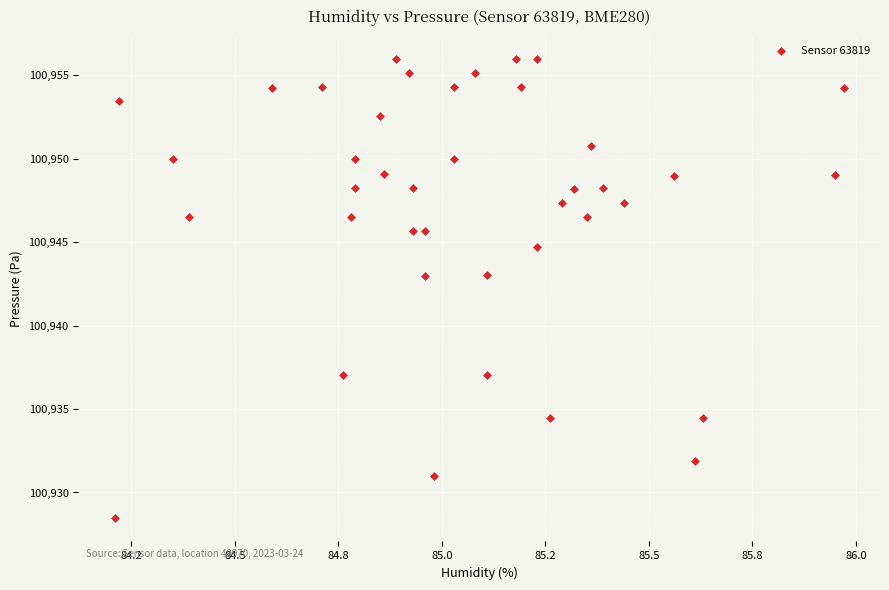

What is the range of X values (max minus min)?

1.8